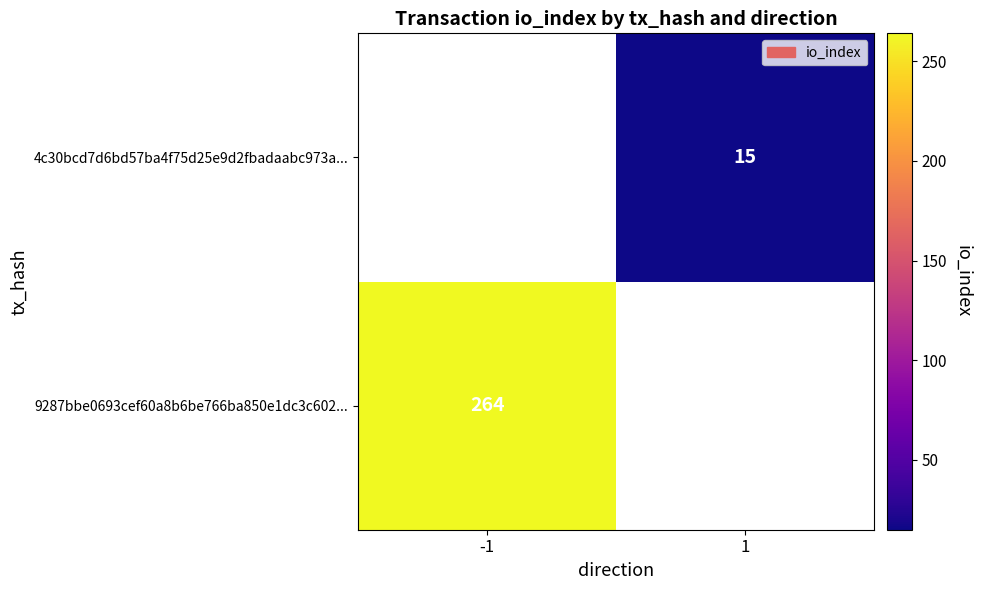

The value of 9287bbe0693cef60a8b6be766ba850e1dc3c602... at -1 is 264. True or false?

True